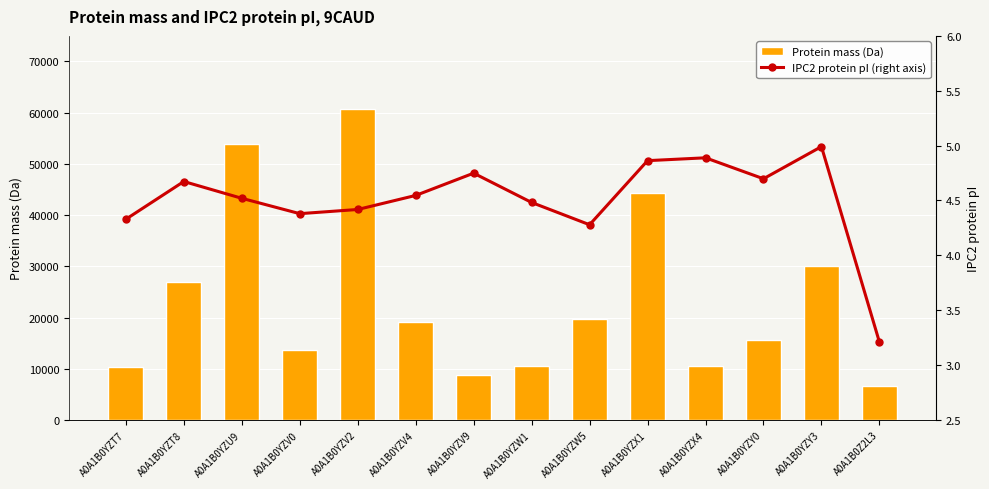

What position from the left is A0A1B0YZY3?

13